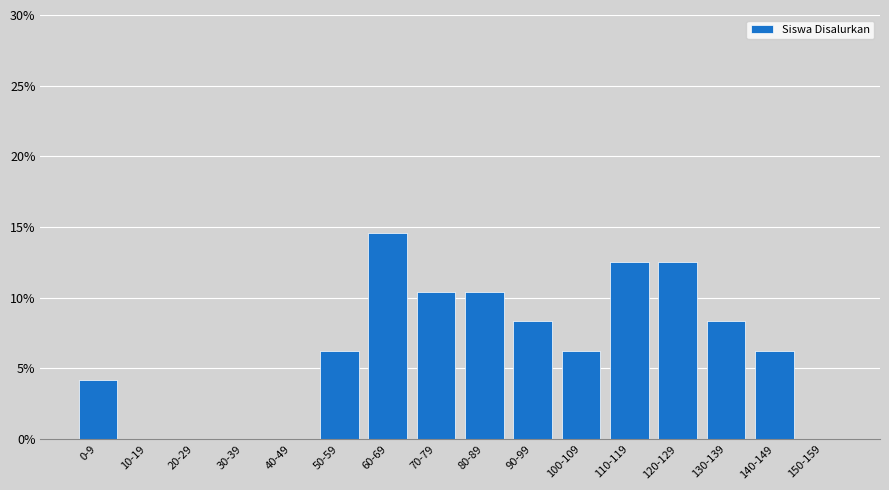

What is the sum of all values?

100.0